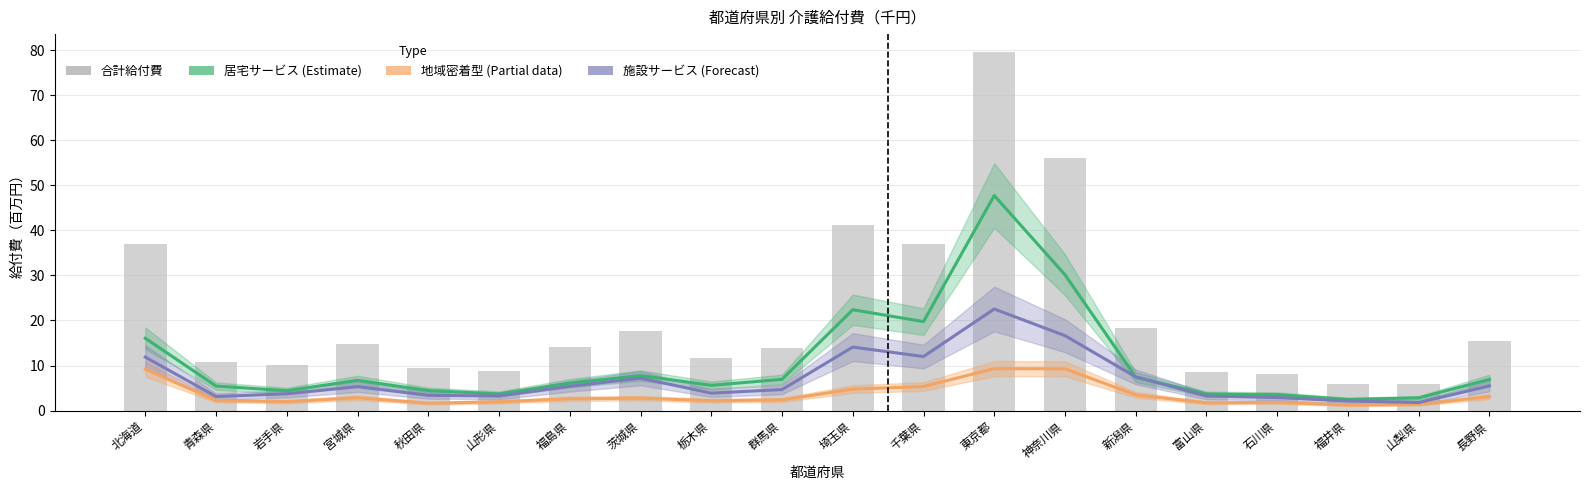

Which has a higher value, 新潟県 or 福島県?

新潟県